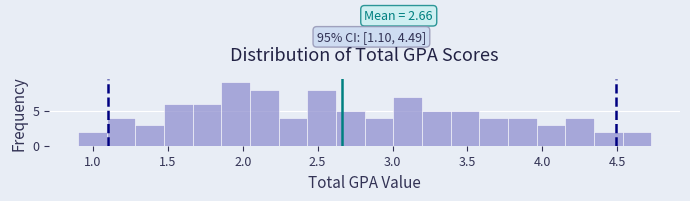

Read against the x-axis, roughly where is the centre of the tallest bar?

1.95